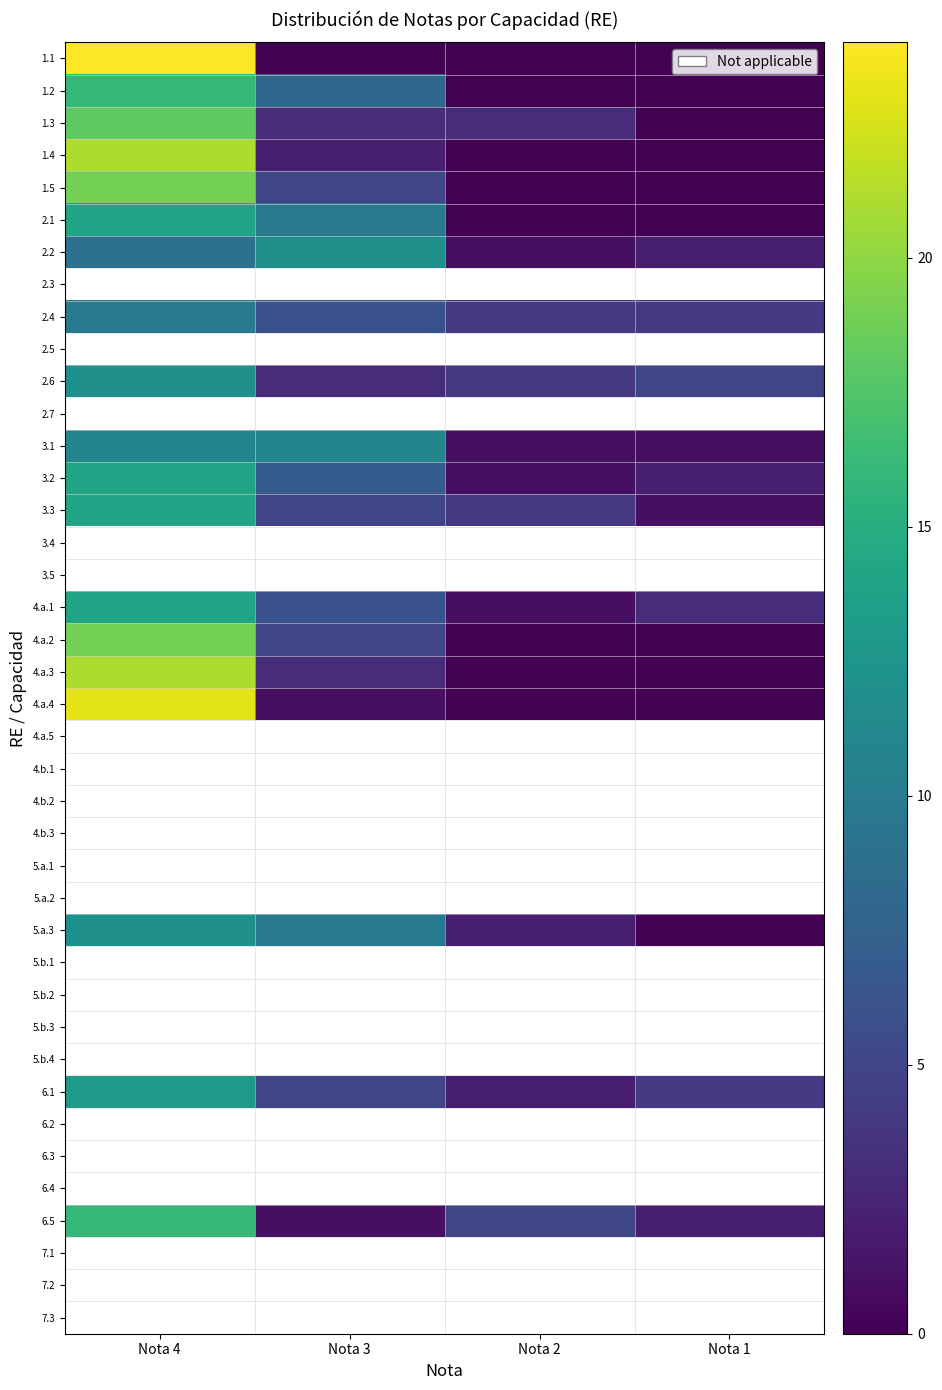

What is the difference between the 3.1 values at Nota 4 and Nota 1?

10.0